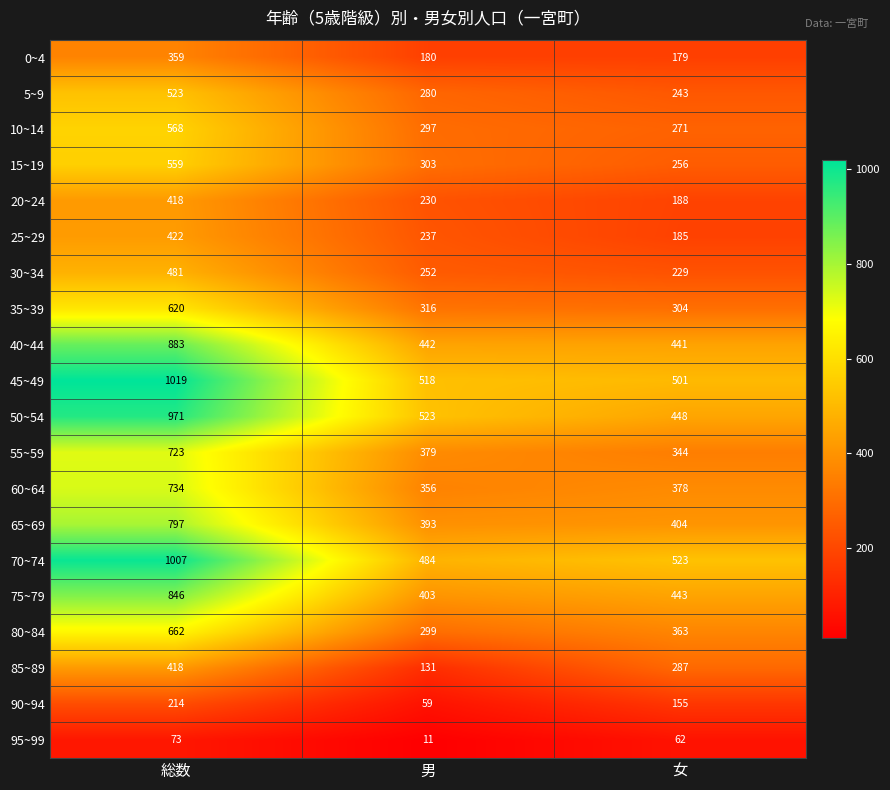

What is the sum of the 30~34 values at 総数 and 男?

733